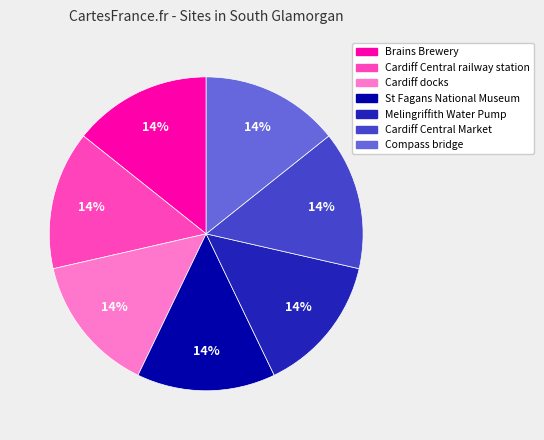

To the nearest percent, what portion does Brains Brewery represent?

14%